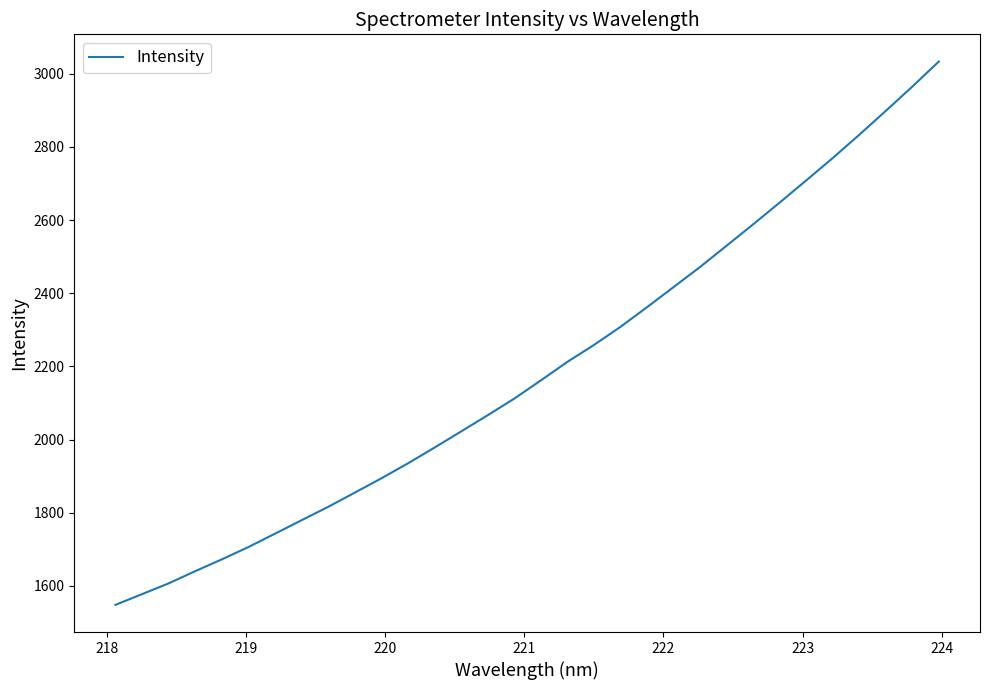

What is the average value?

2191.1